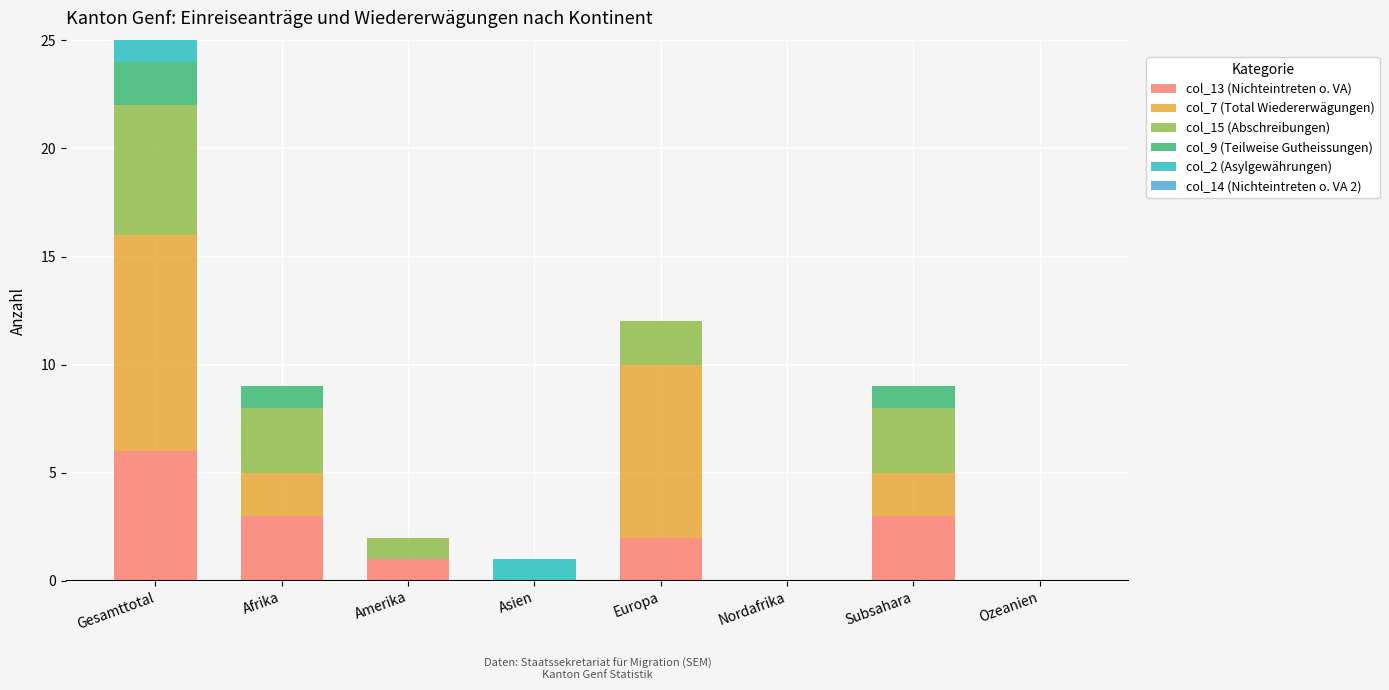

What is the total value across all series at Europa?

12